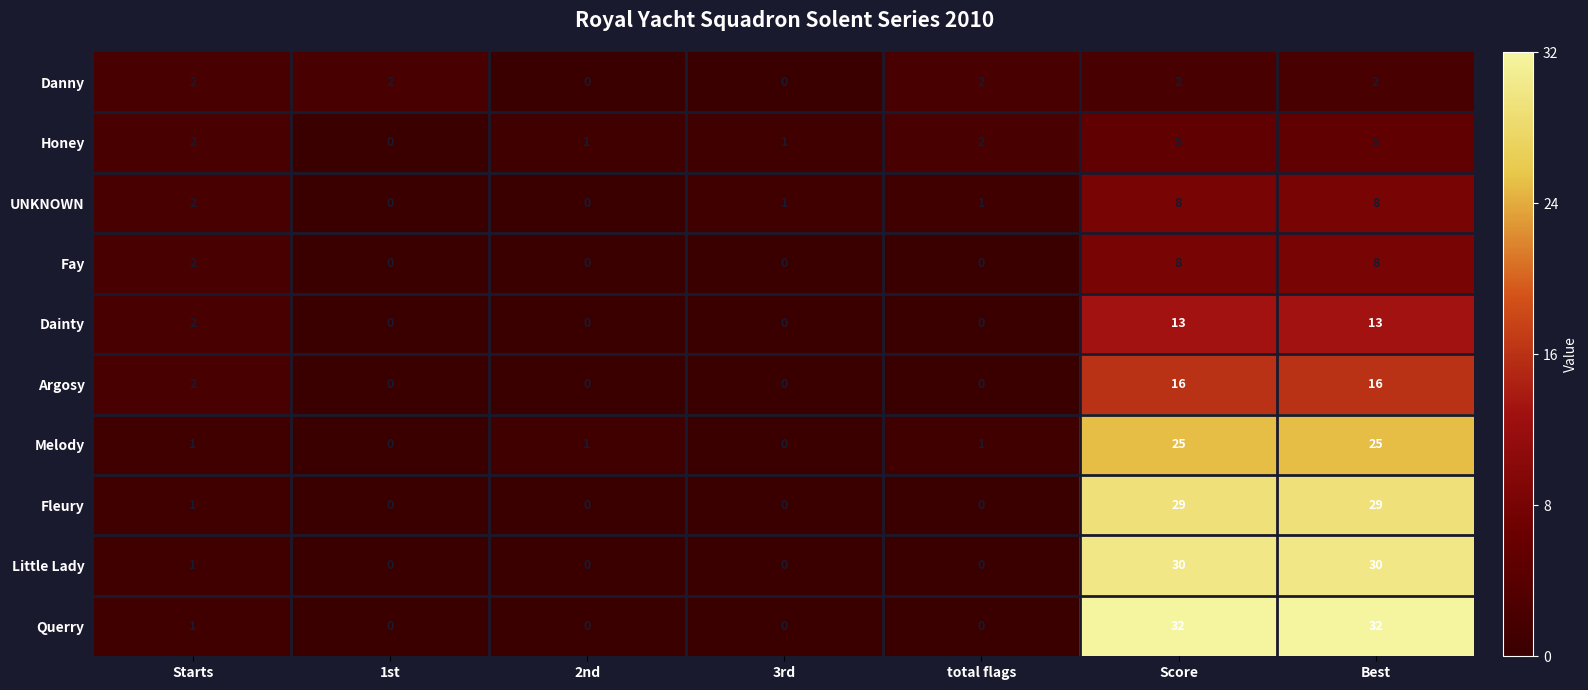

Between 1st and Score, which series saw the biggest shift?

Querry